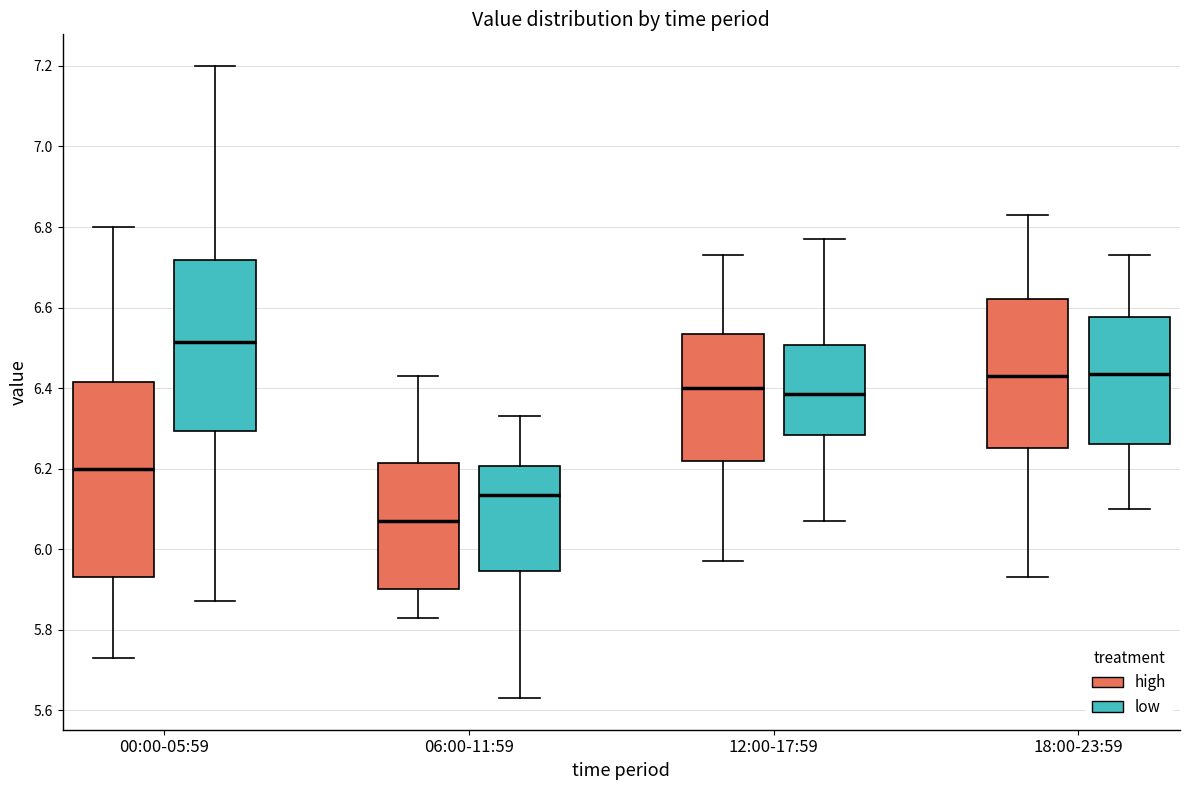

Reading left to right, read every box against the y-axis: the position of its median line, the range the box covers, and the ends of its whiskers. The values are not printed on the chart, so give them approximately, as read against the axis.

00:00-05:59 (high): median 6.20, box 5.94 to 6.42, whiskers 5.74 to 6.80
00:00-05:59 (low): median 6.52, box 6.30 to 6.72, whiskers 5.88 to 7.20
06:00-11:59 (high): median 6.08, box 5.90 to 6.22, whiskers 5.84 to 6.44
06:00-11:59 (low): median 6.14, box 5.94 to 6.20, whiskers 5.64 to 6.34
12:00-17:59 (high): median 6.40, box 6.22 to 6.54, whiskers 5.98 to 6.74
12:00-17:59 (low): median 6.38, box 6.28 to 6.50, whiskers 6.08 to 6.78
18:00-23:59 (high): median 6.44, box 6.26 to 6.62, whiskers 5.94 to 6.84
18:00-23:59 (low): median 6.44, box 6.26 to 6.58, whiskers 6.10 to 6.74